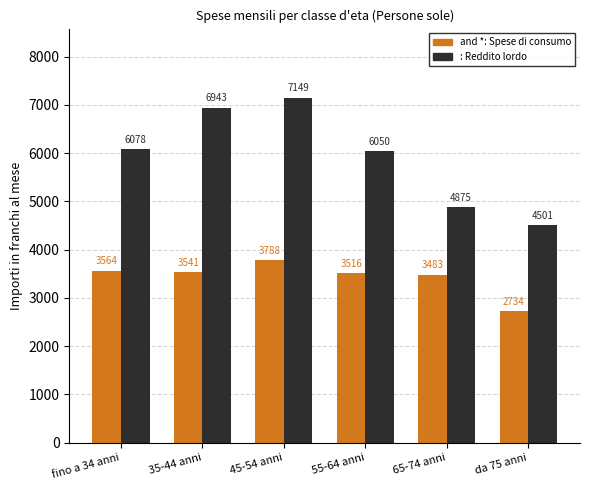

What is the label of the 1st bar from the left?

fino a 34 anni